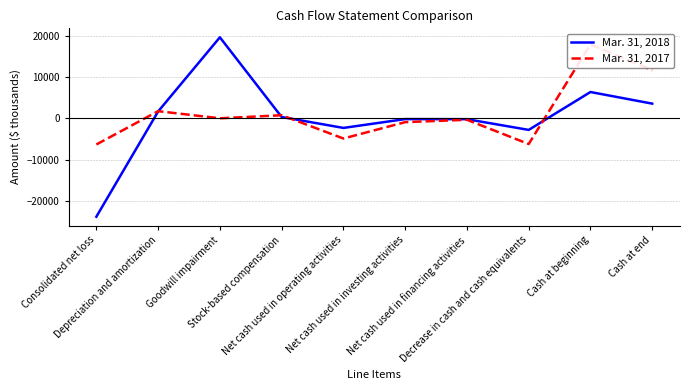

Count the number of categories in the chart.

10